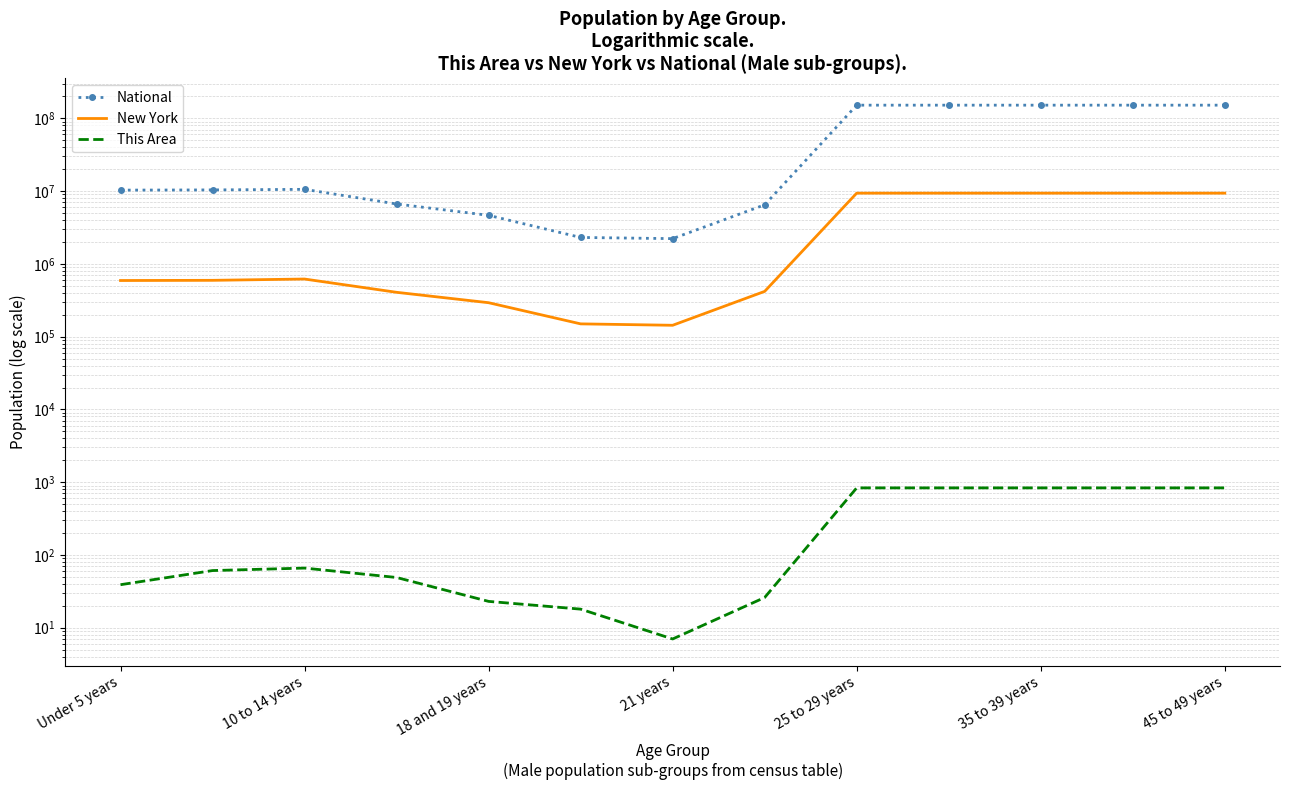

Which series has the widest spread of values?

National